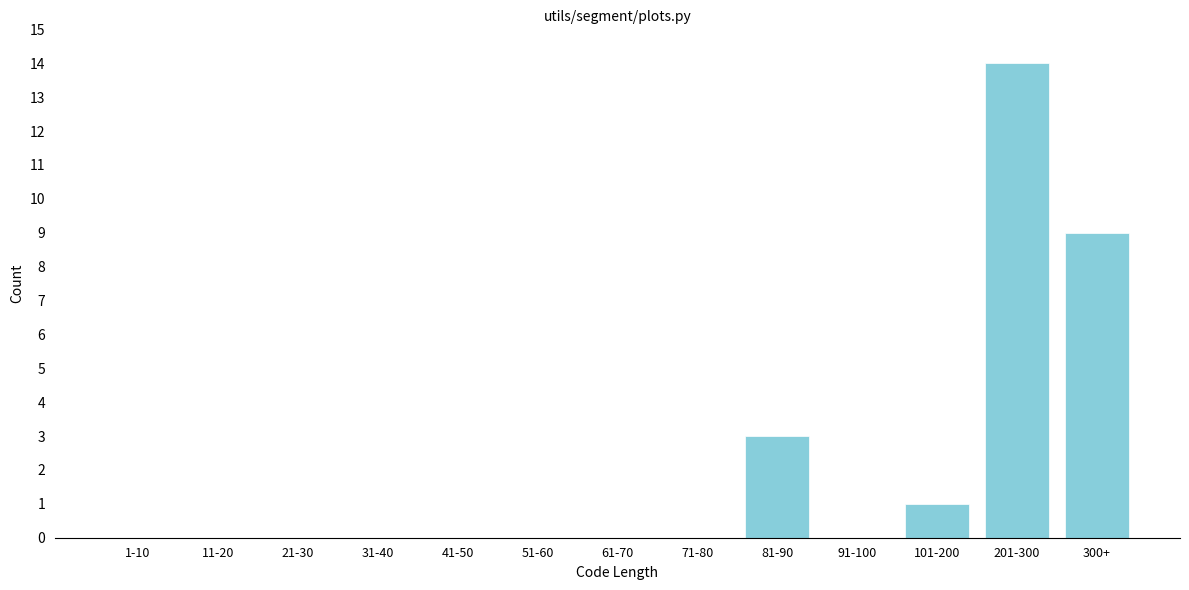

Reading left to right, transcribe all the data shown in this chart.

1-10=0	11-20=0	21-30=0	31-40=0	41-50=0	51-60=0	61-70=0	71-80=0	81-90=3	91-100=0	101-200=1	201-300=14	300+=9